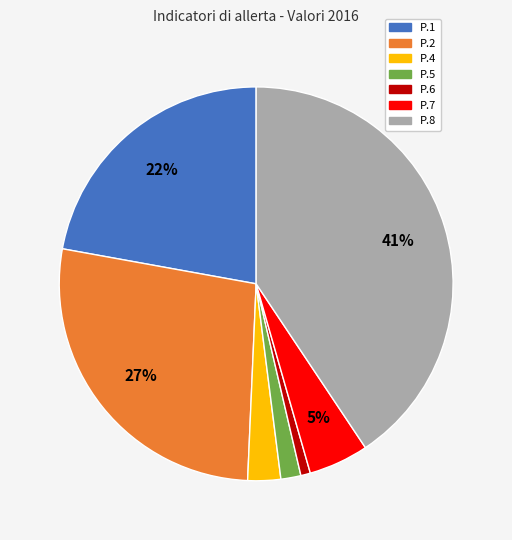

Count the number of slices in the pie.

7